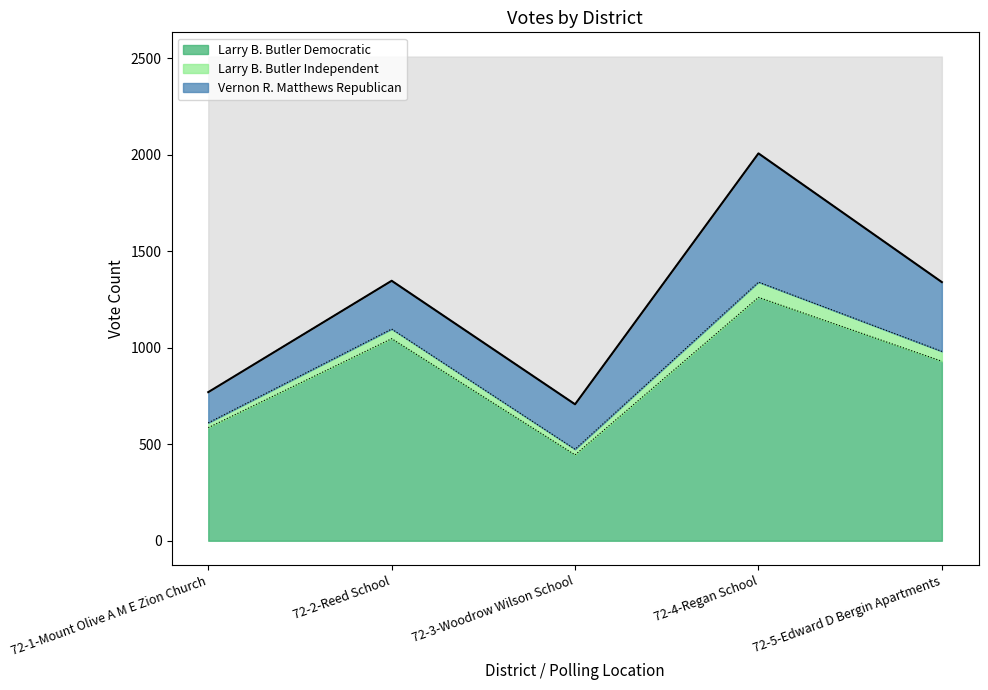

At which label is Larry B. Butler Democratic closest to 853?

72-5-Edward D Bergin Apartments